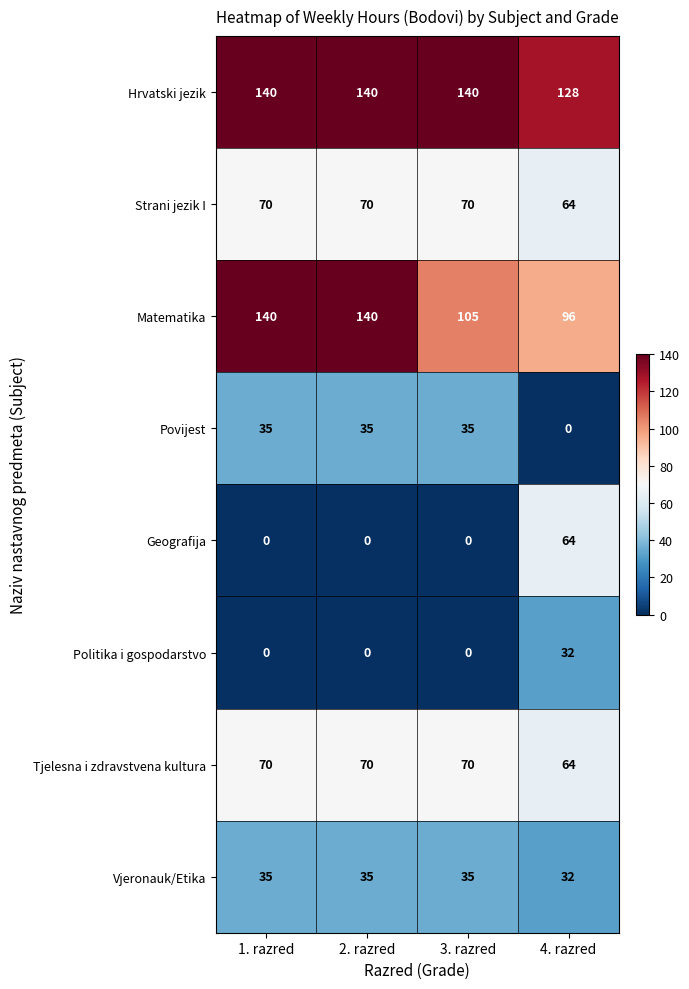

What value does the Povijest series have at 3. razred, to the nearest 5?

35